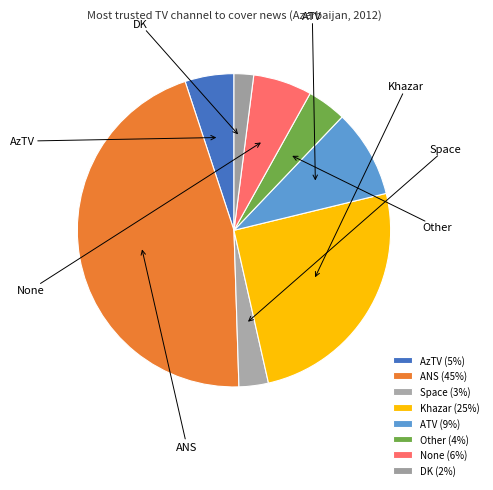

Combined, what portion of the pie is Space and ATV?

12.1%